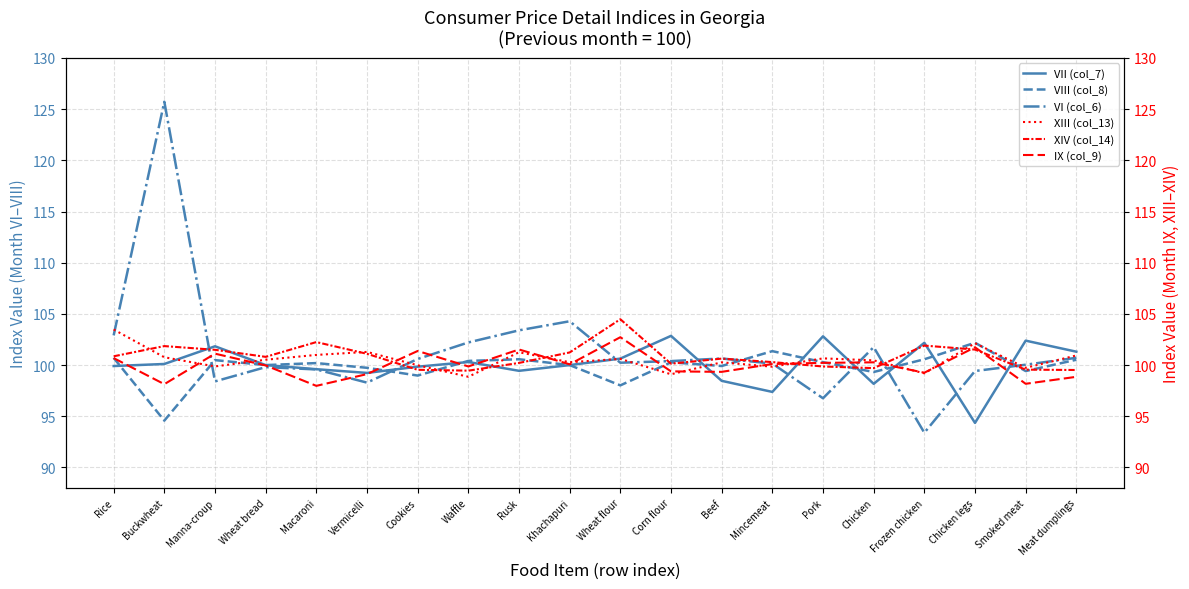

Which series has the largest total across all categories?

VI (col_6)